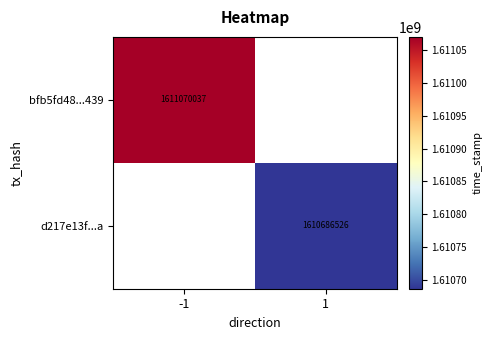

True or false: d217e13f...a has a value of 1610686526 at 1.

True